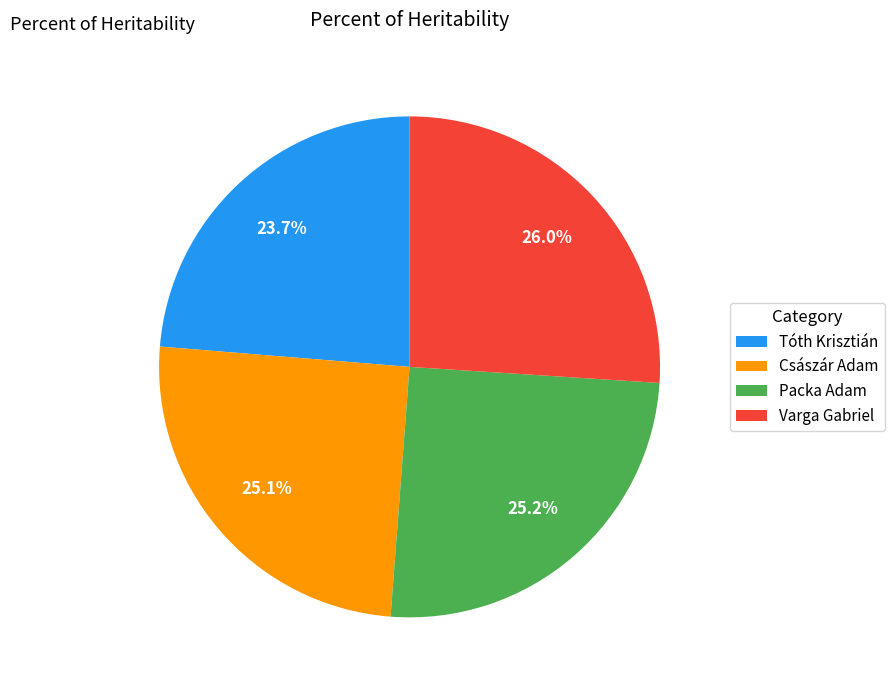

What is the ratio of the value at Tóth Krisztián to the value at Császár Adam?

0.9